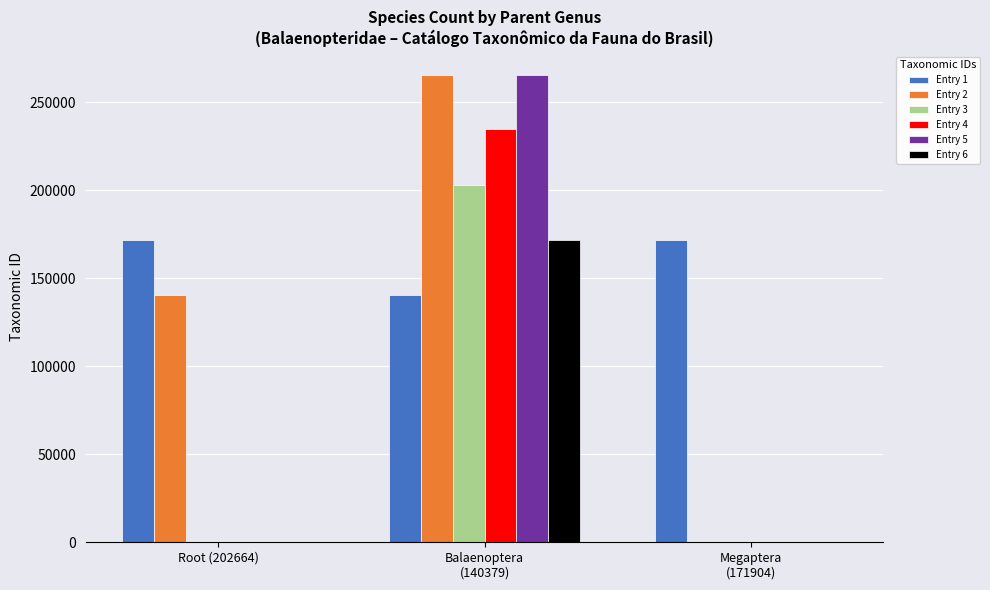

Which series has the largest total across all categories?

Entry 1